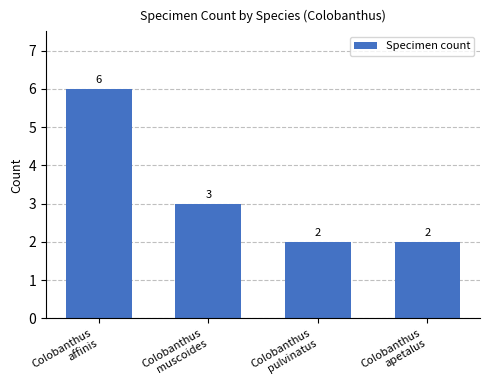

Reading right to left, extract all data points from this chart.

Colobanthus
apetalus=2	Colobanthus
pulvinatus=2	Colobanthus
muscoides=3	Colobanthus
affinis=6